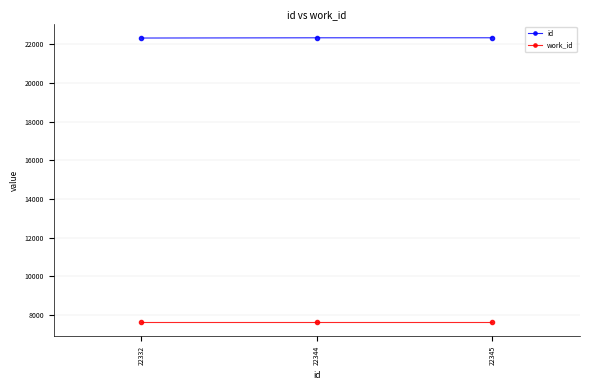

What is the total value across all series at 22332?

29954